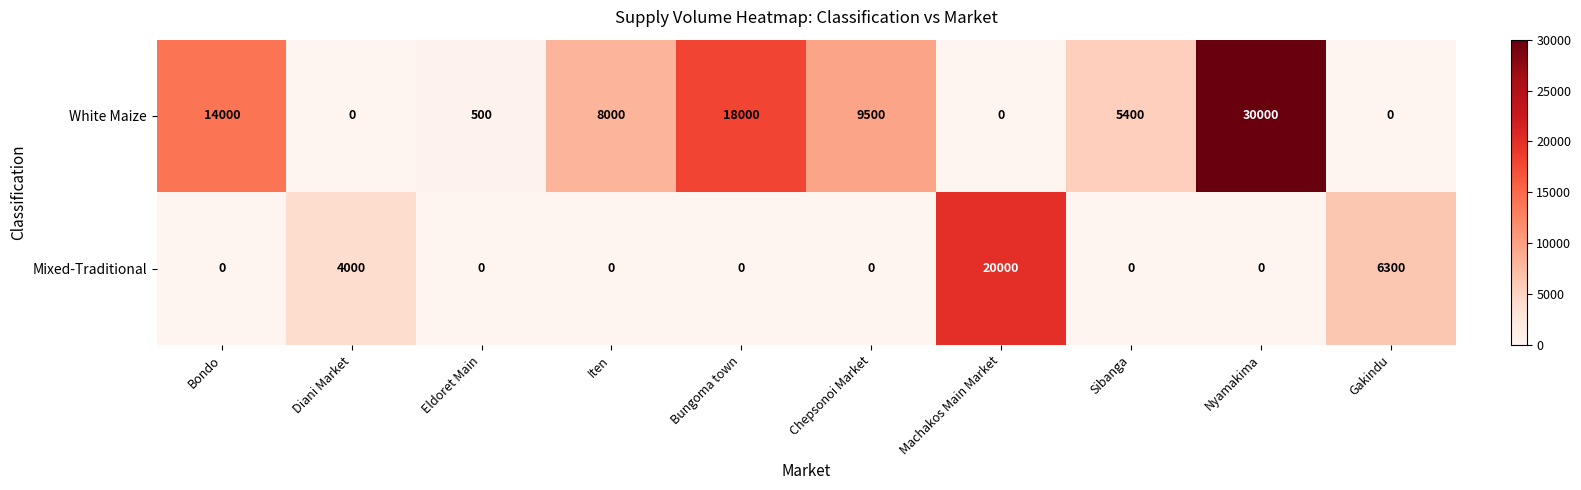

What is the difference between the White Maize values at Chepsonoi Market and Gakindu?

9500